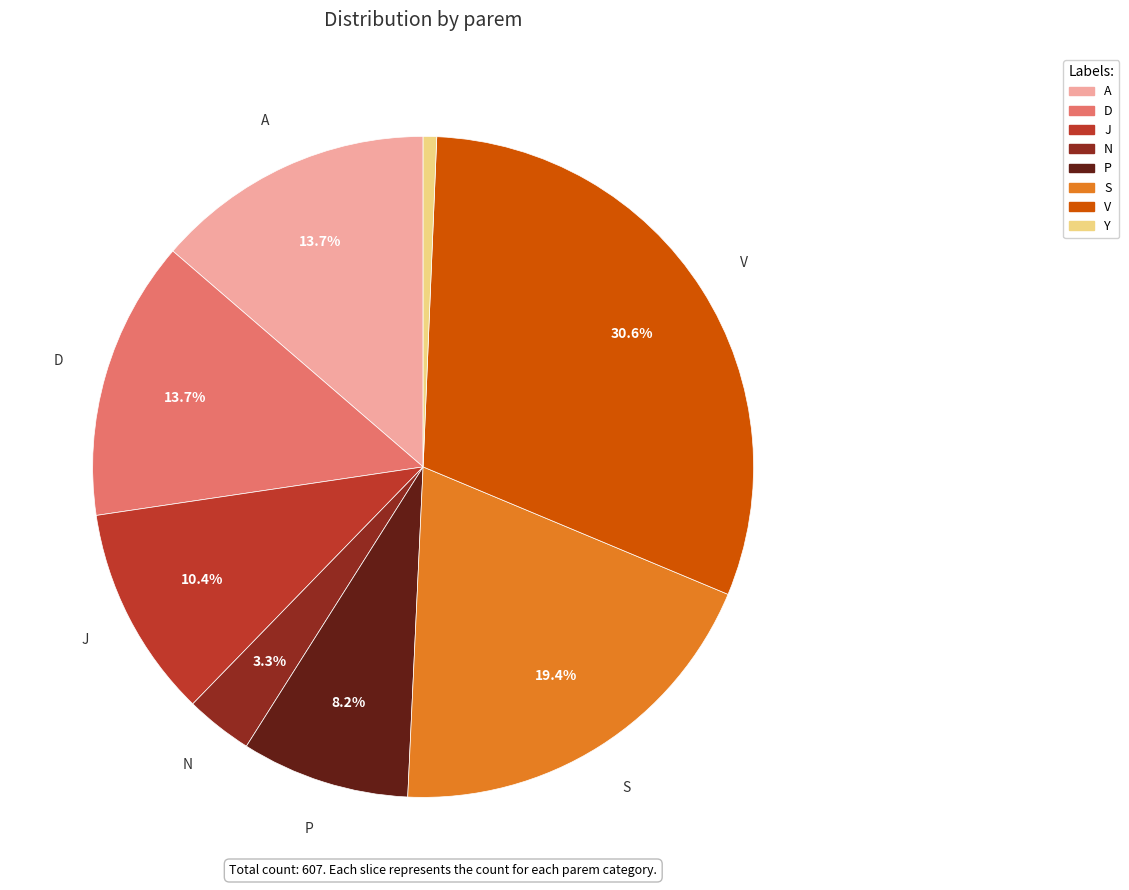

What is the largest slice in the pie chart?

V